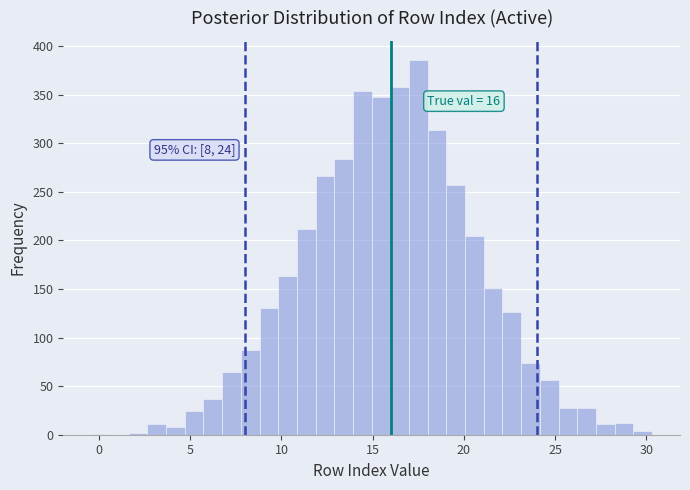

Read against the x-axis, roughly where is the centre of the tallest bar?

17.5